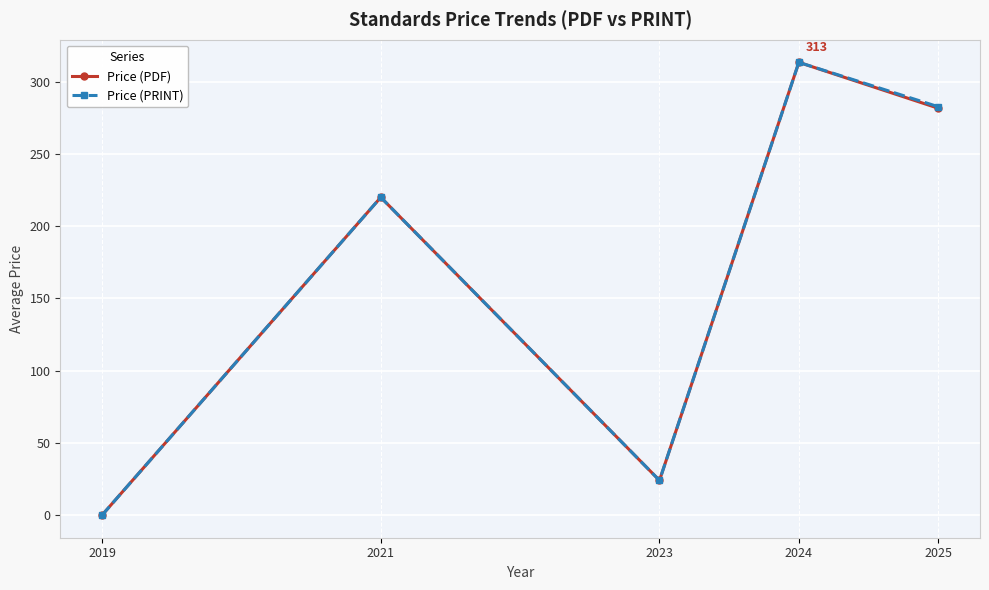

True or false: Price (PRINT) has a value of -212.0 at 2019.

False